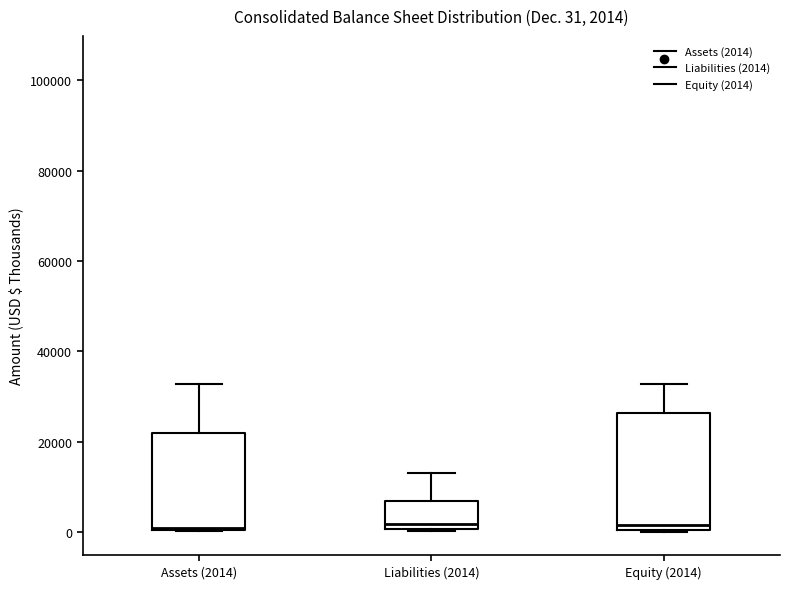

Which box is the tallest, from its lower edge to its upper edge?

Equity (2014)